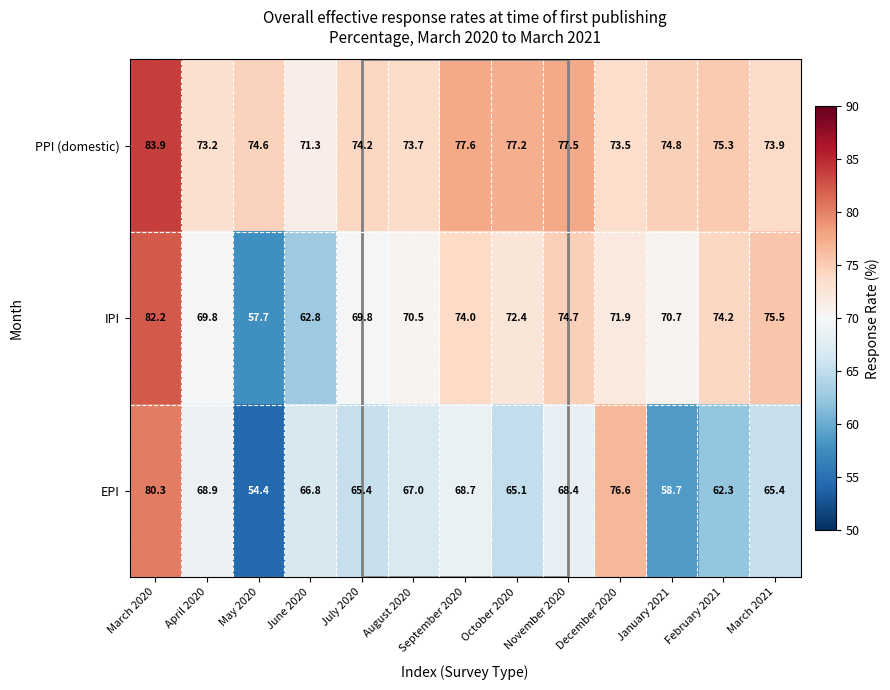

The value of EPI at July 2020 is 65.4. True or false?

True